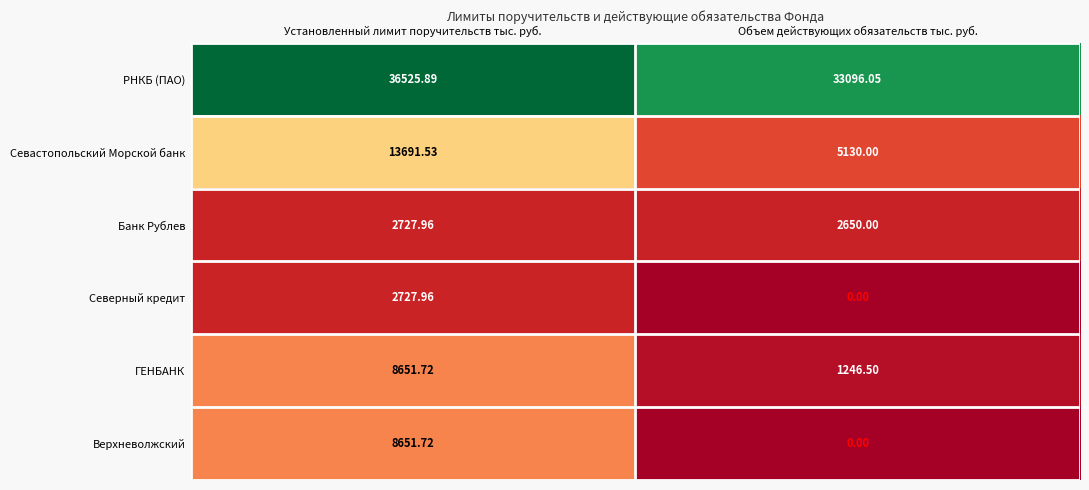

Which series has the largest total across all categories?

РНКБ (ПАО)